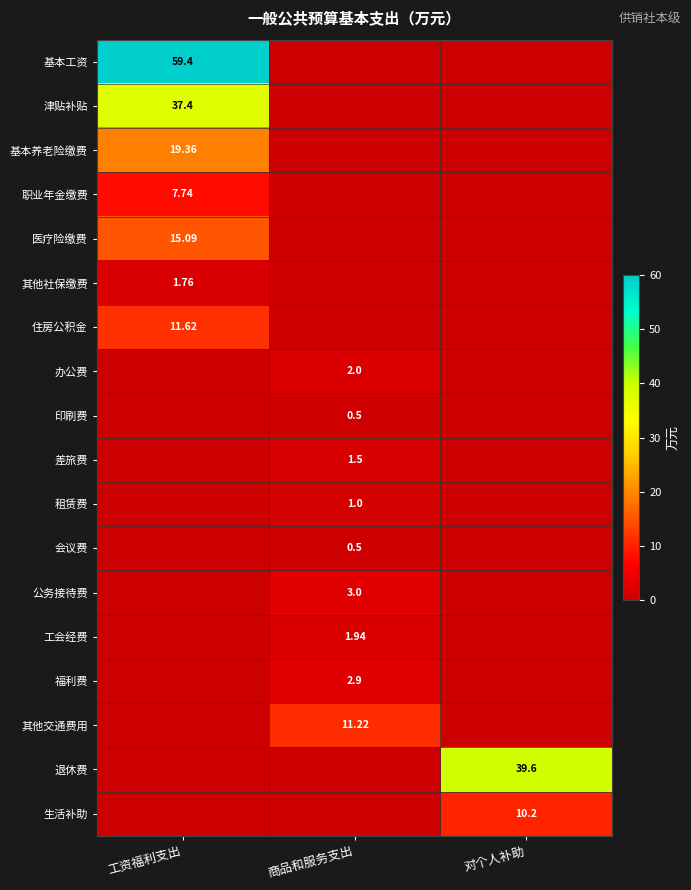

Which series changed the most between 商品和服务支出 and 对个人补助?

退休费